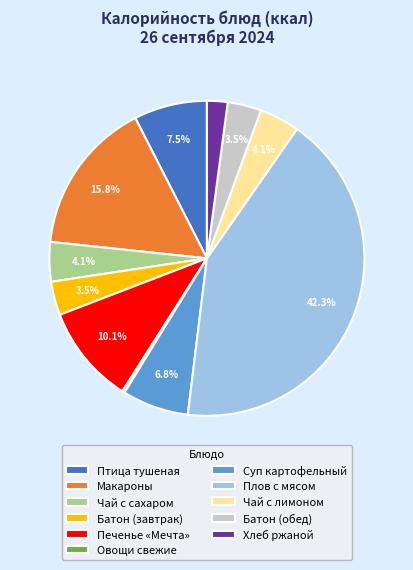

What percentage is NOT represented by Батон (завтрак)?

96.5%